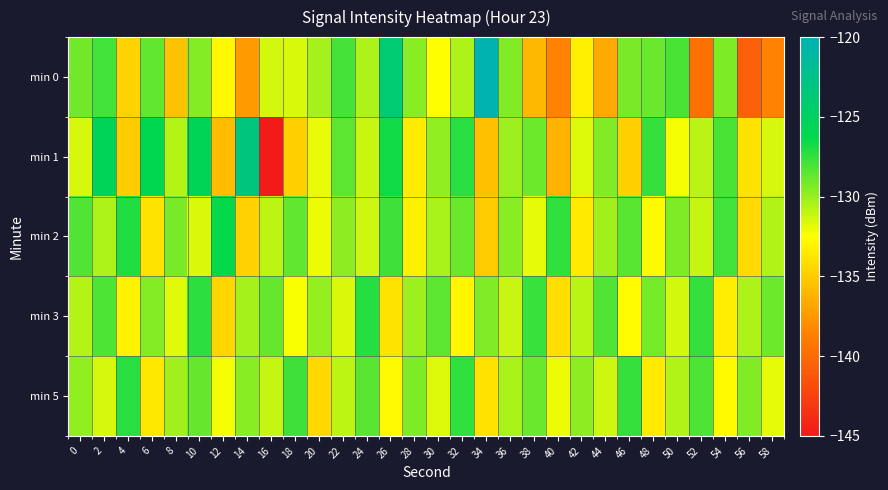

At which category is the sum across all series the highest?

10